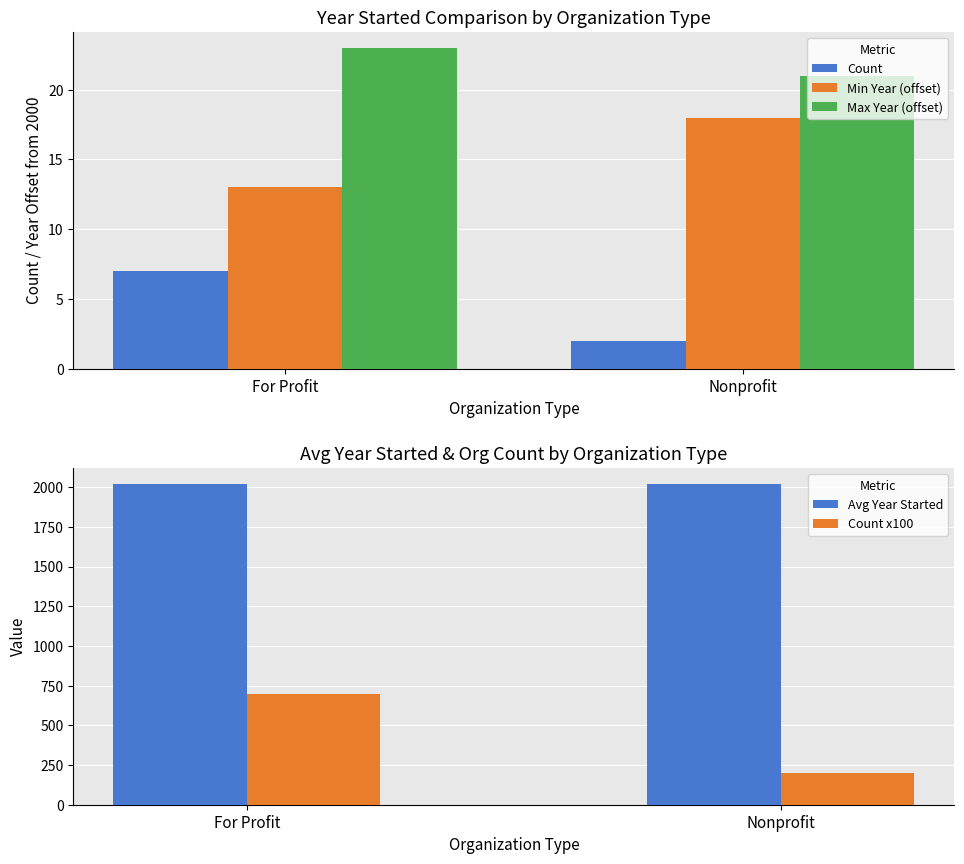

How many data points does each series have?

2